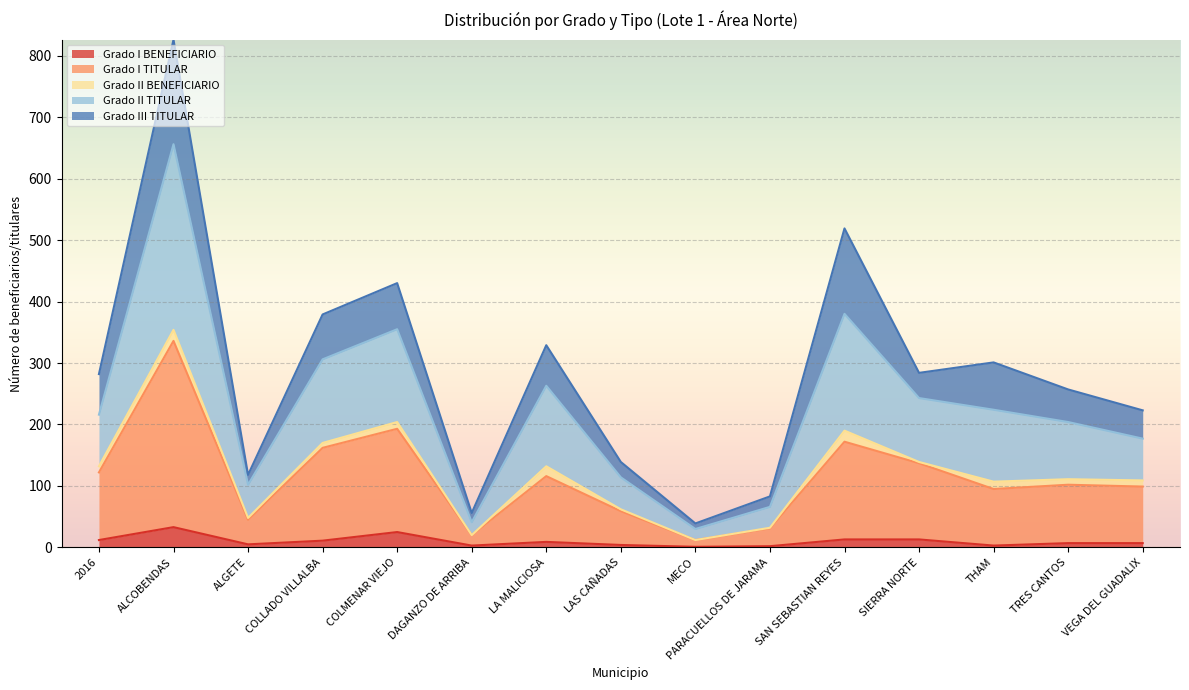

At which label does Grado I BENEFICIARIO reach its minimum?

MECO